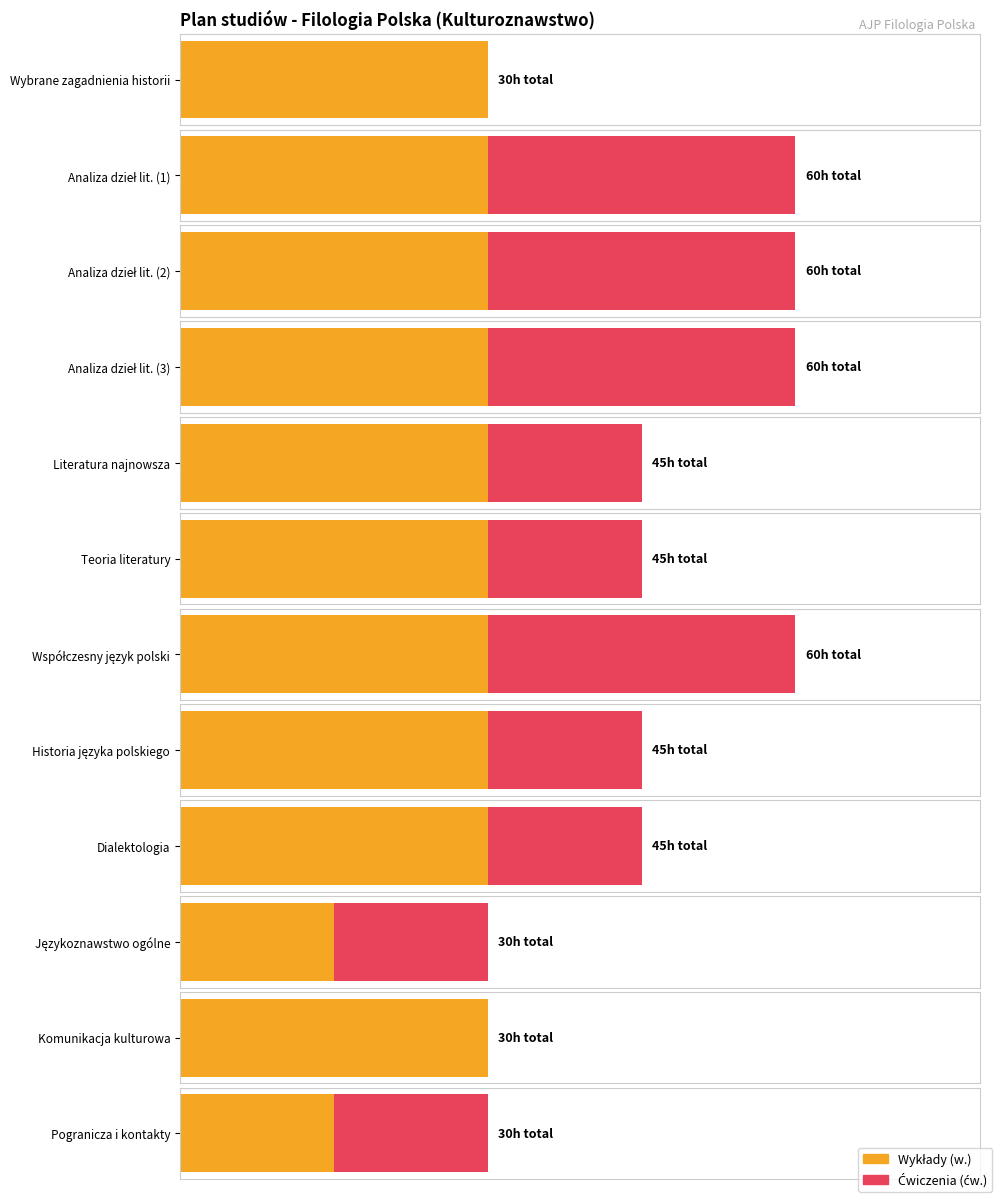

At how many categories does at least one series exceed 24?

10